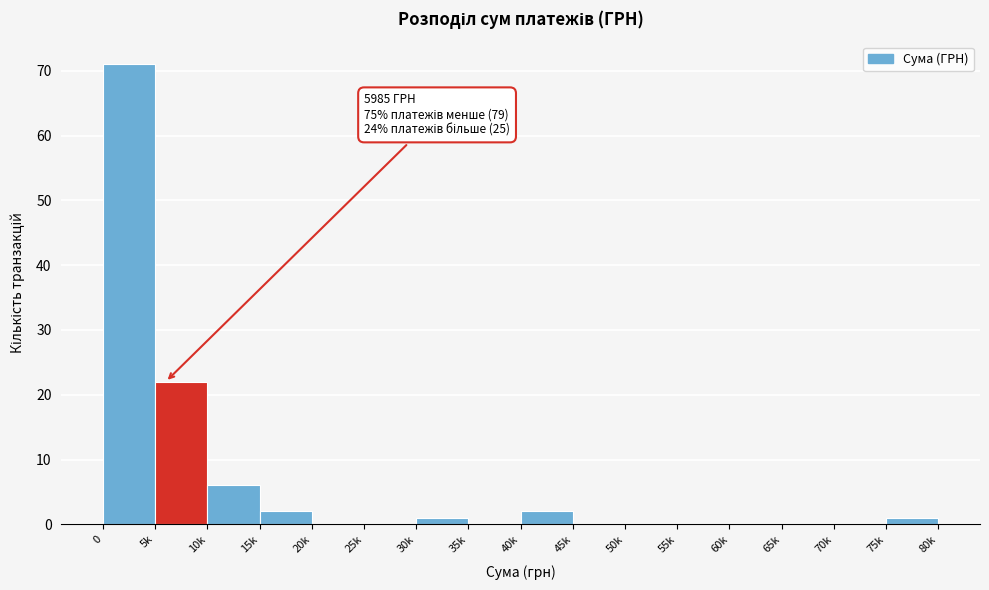

Reading left to right, list all the values displayed in this chart.

0=71	5k=22	10k=6	15k=2	20k=0	25k=0	30k=1	35k=0	40k=2	45k=0	50k=0	55k=0	60k=0	65k=0	70k=0	75k=1